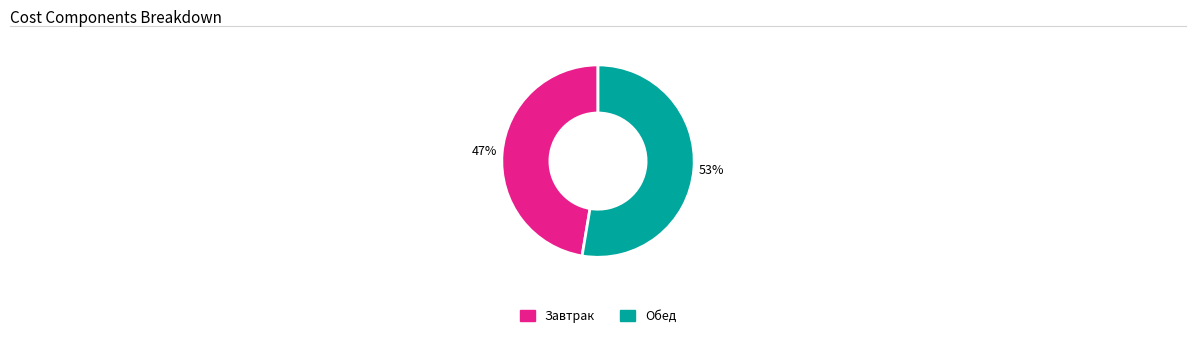

Count the number of slices in the pie.

2